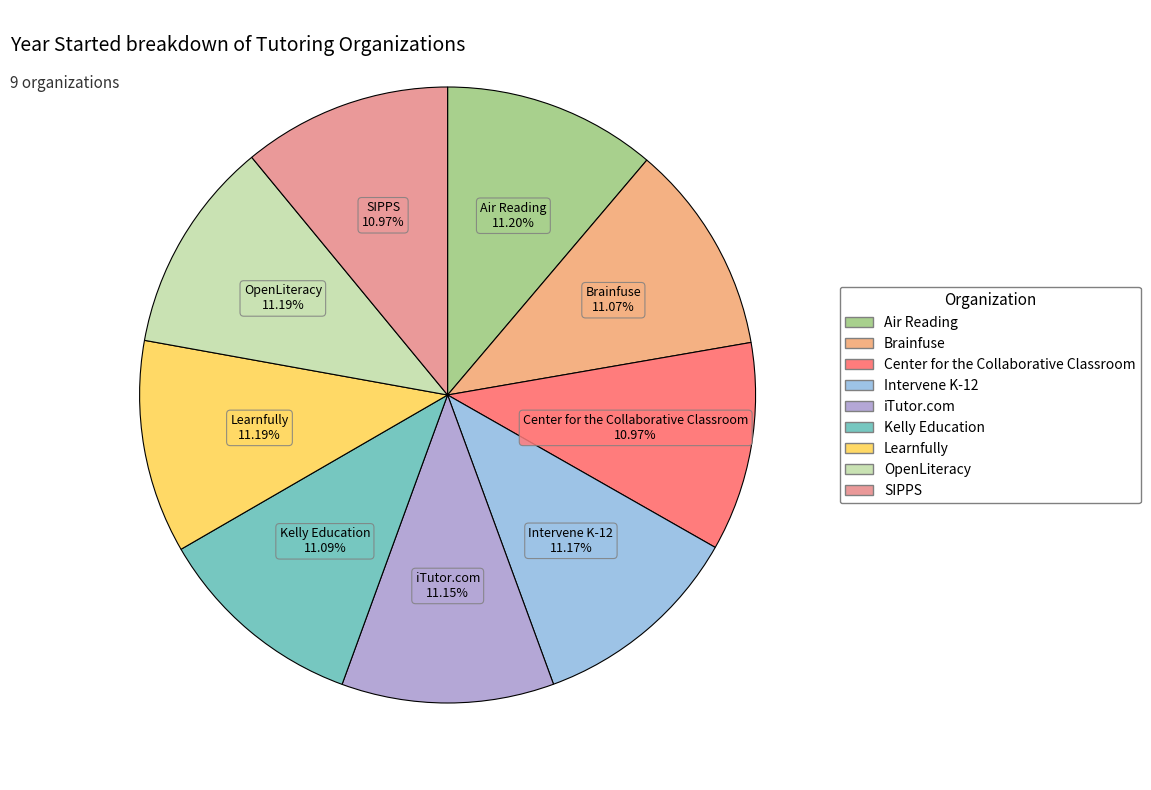

Count the number of slices in the pie.

9